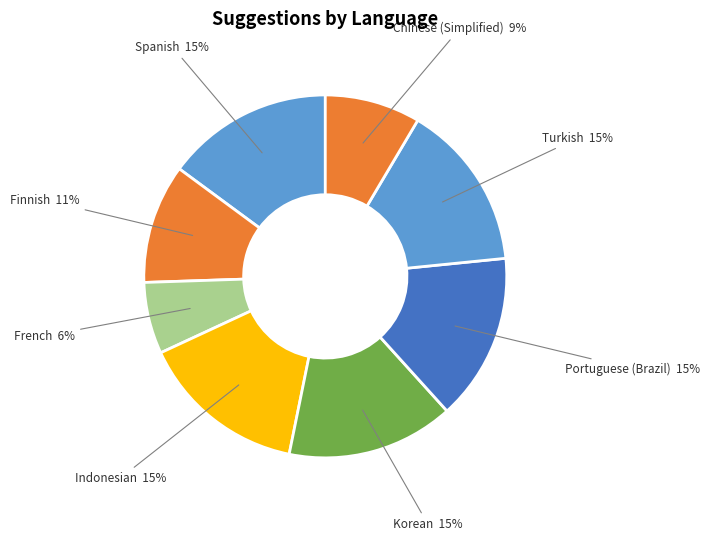

How many slices are in this pie chart?

8